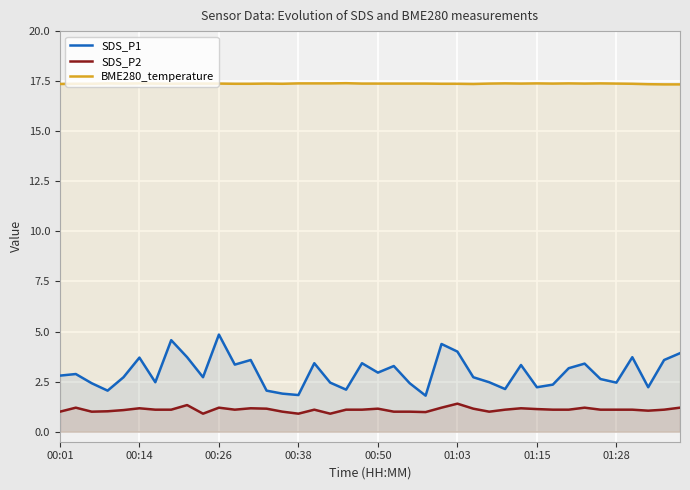

List the series in order of their peak value, lowest first.

SDS_P2, SDS_P1, BME280_temperature